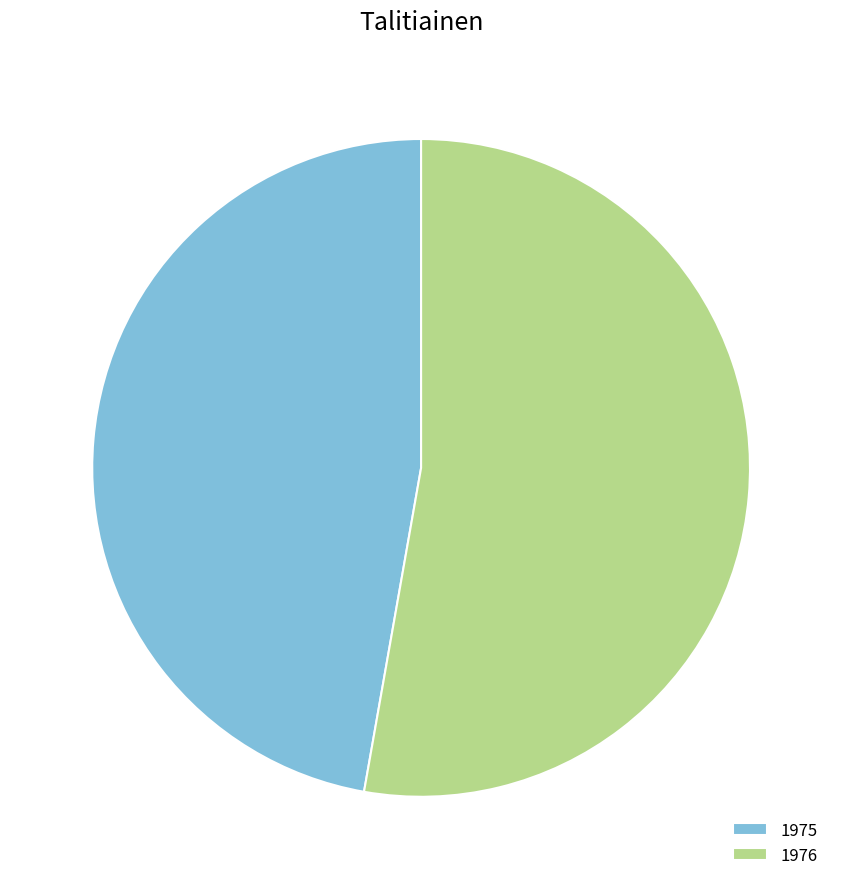

Between 1976 and 1975, which is larger?

1976